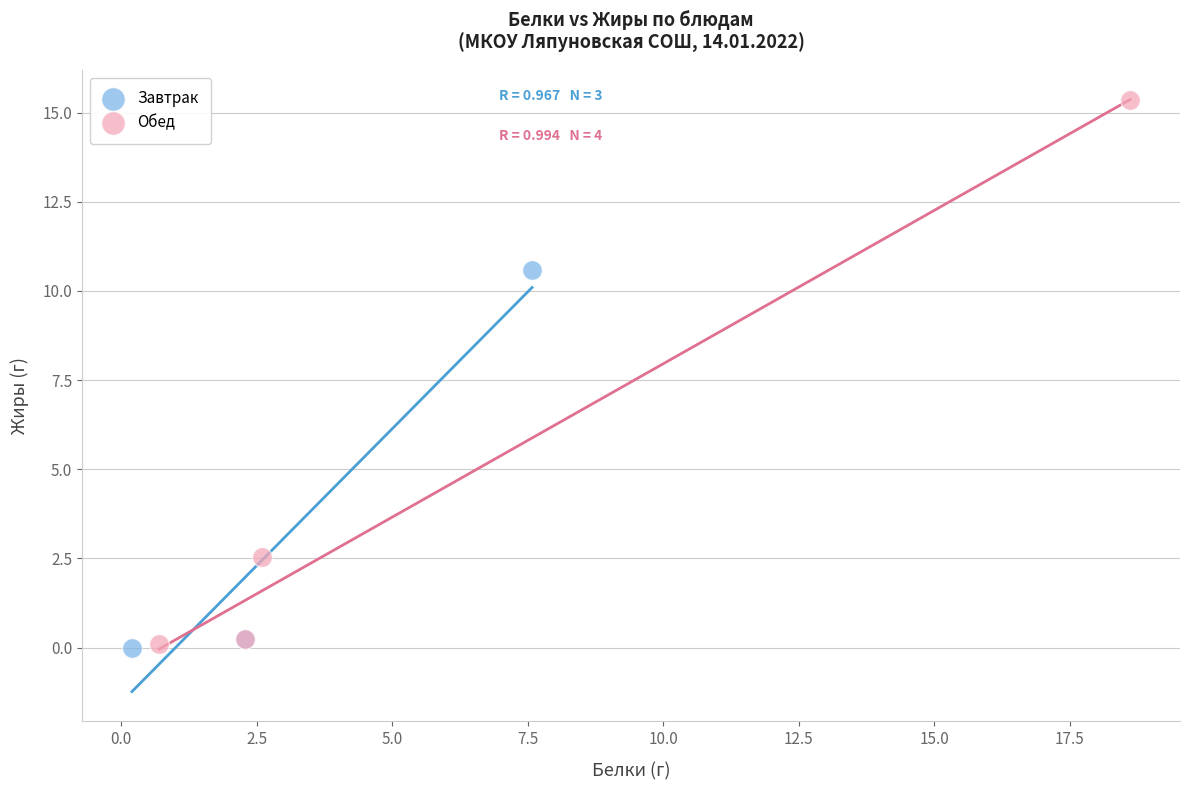

Which series contains the highest Y value?

Обед